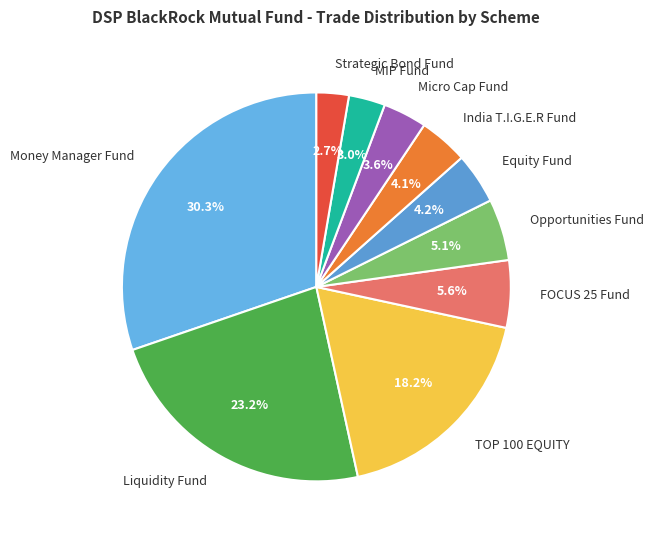

Does Micro Cap Fund account for over 50% of the chart?

No